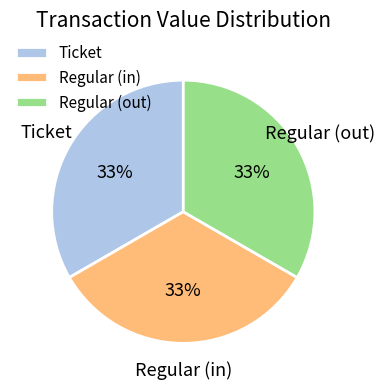

To the nearest percent, what is the average slice percentage?

33%